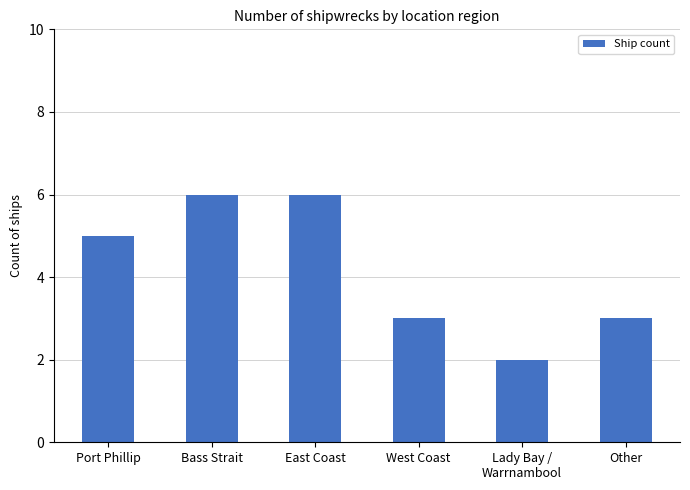

What value does the data have at West Coast?

3